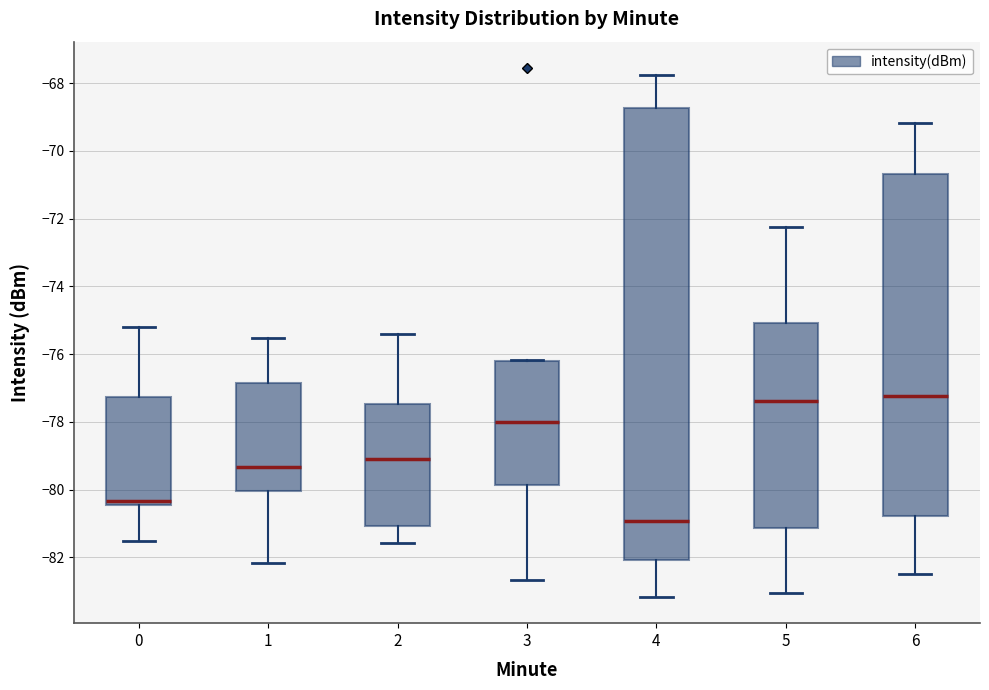

Which box is the tallest, from its lower edge to its upper edge?

4